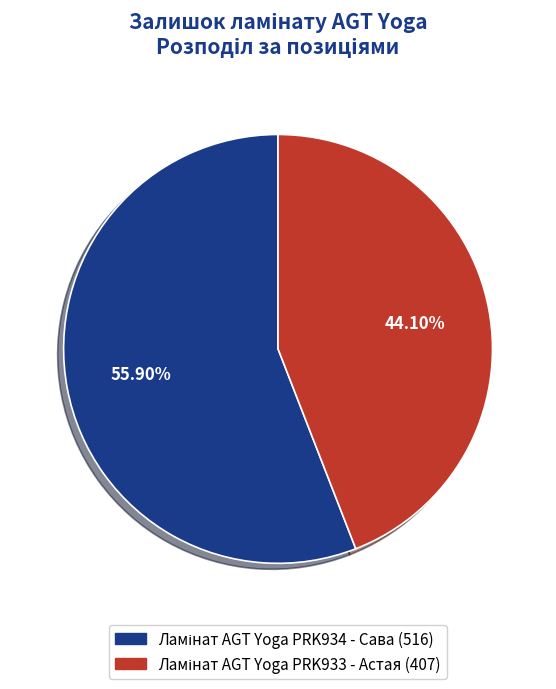

To the nearest percent, what portion does Ламінат AGT Yoga PRK933 - Астая represent?

44%